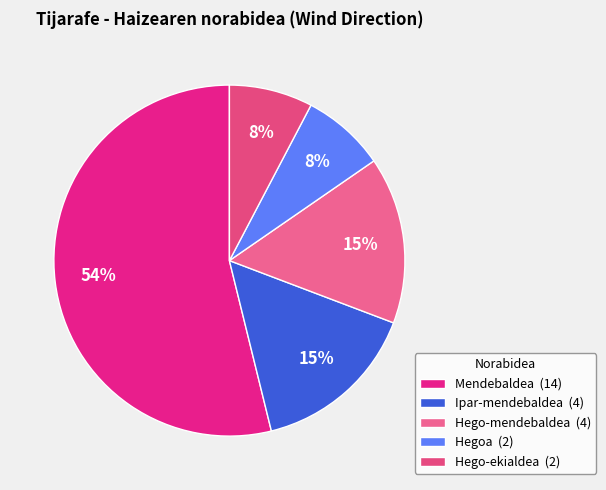

What is the smallest slice in the pie chart?

Hegoa